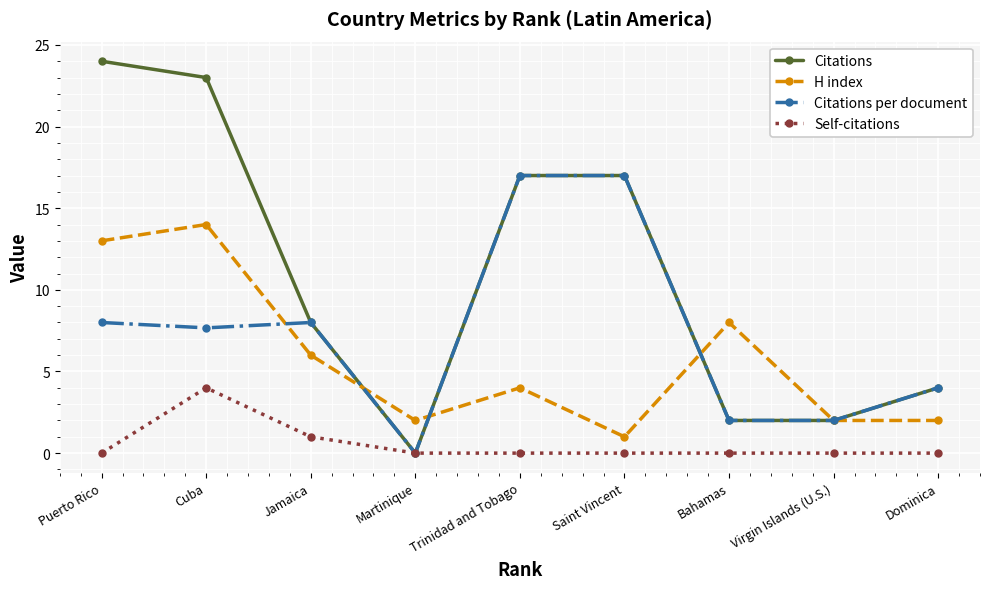

What is the difference between the maximum and minimum values in the Citations per document series?

17.0